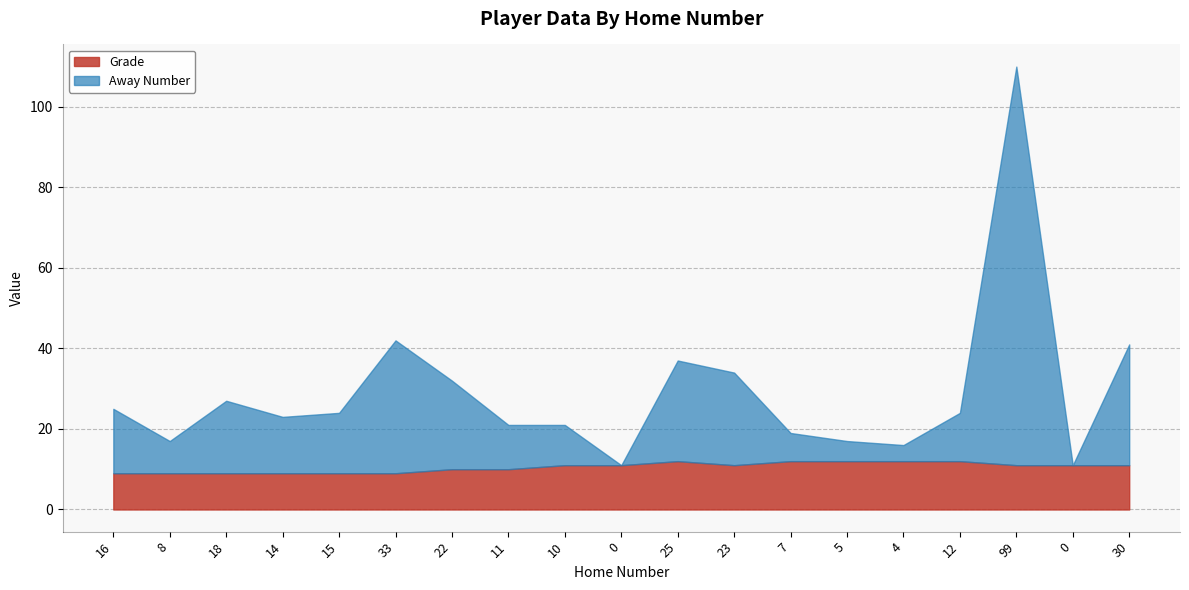

Which series has the largest total across all categories?

Away Number